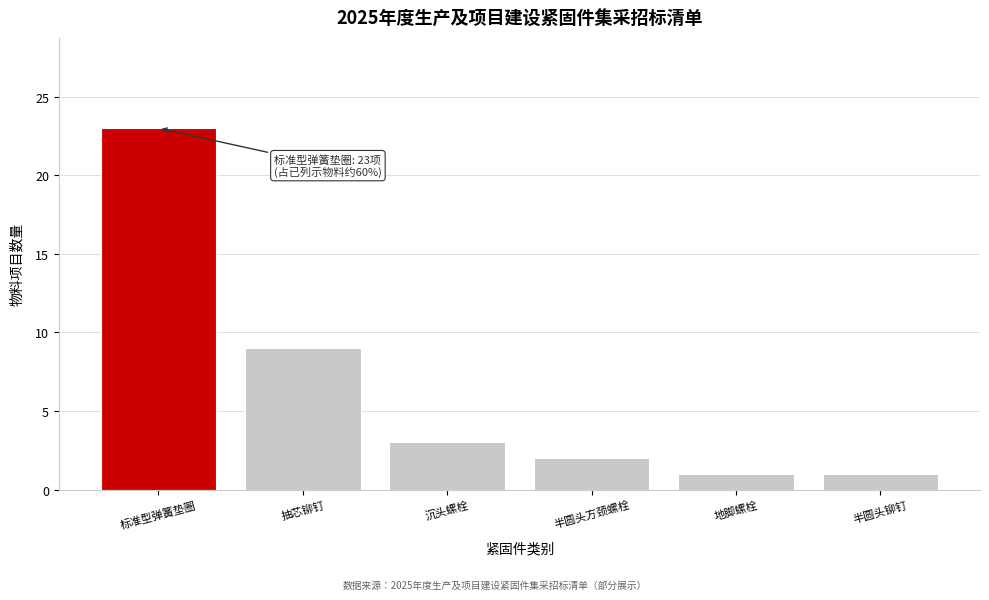

Reading left to right, transcribe all the data shown in this chart.

23	9	3	2	1	1